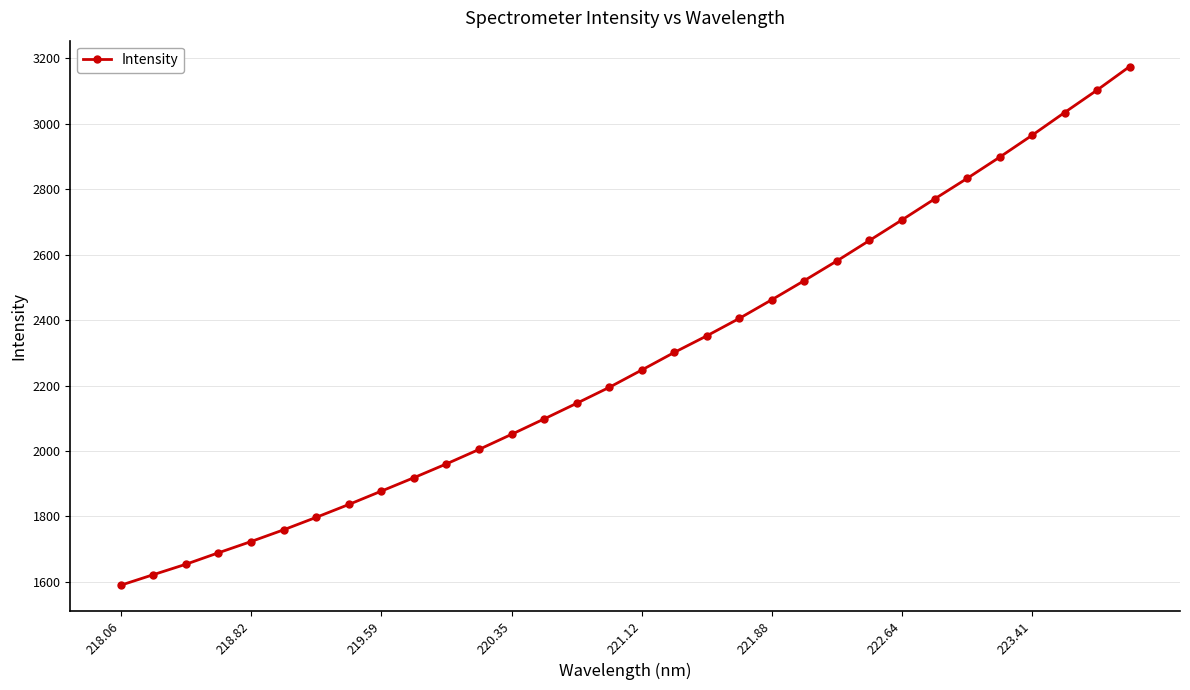

What is the value of the 14th point from the left?

2097.8